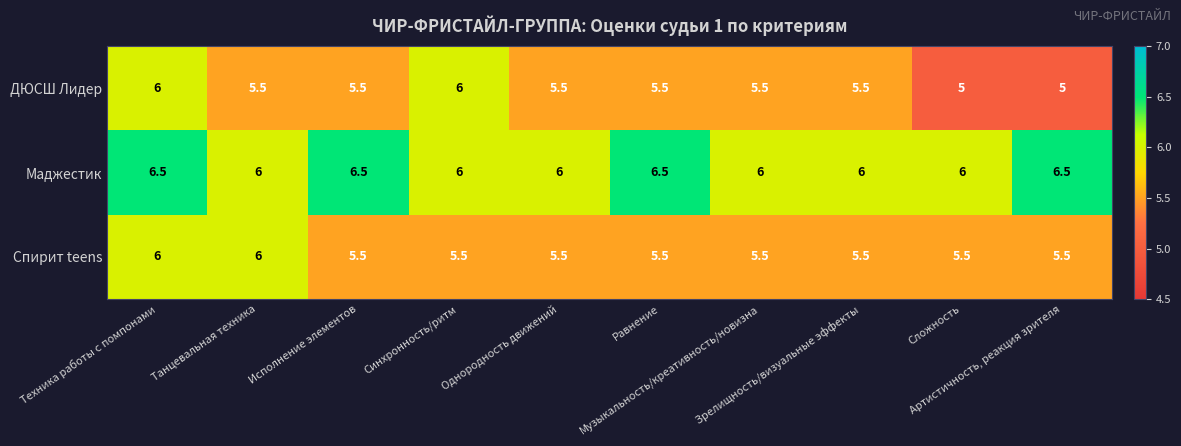

How many distinct data groups are displayed?

3